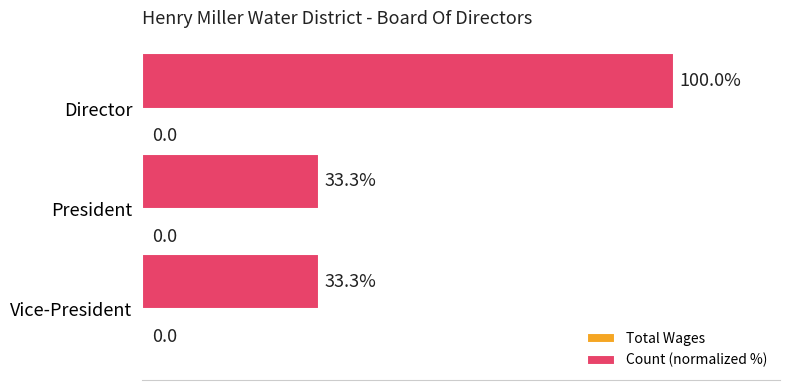

How many categories are shown in the chart?

3